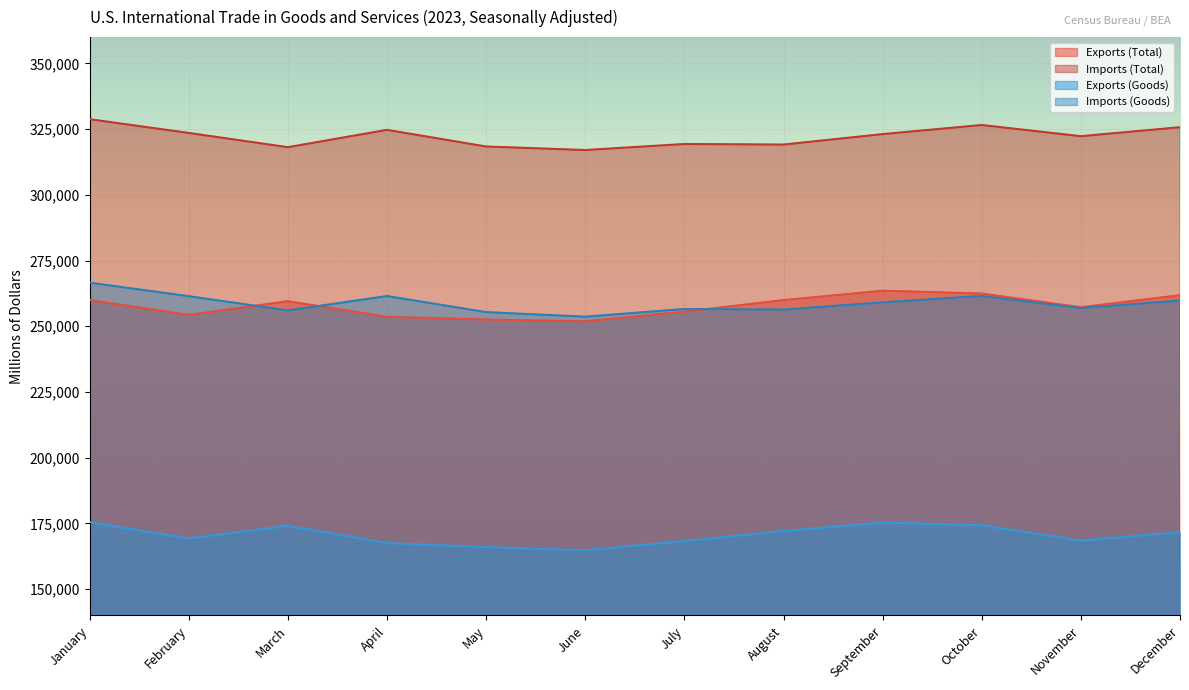

At which category does the chart reach its minimum across all series?

June